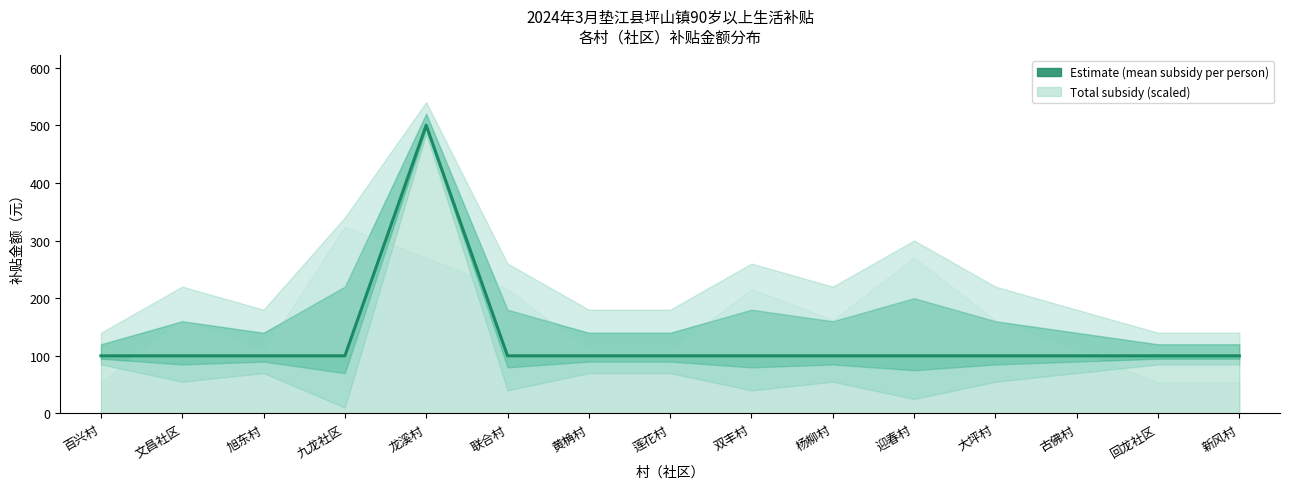

What is the difference between the maximum and minimum values?

400